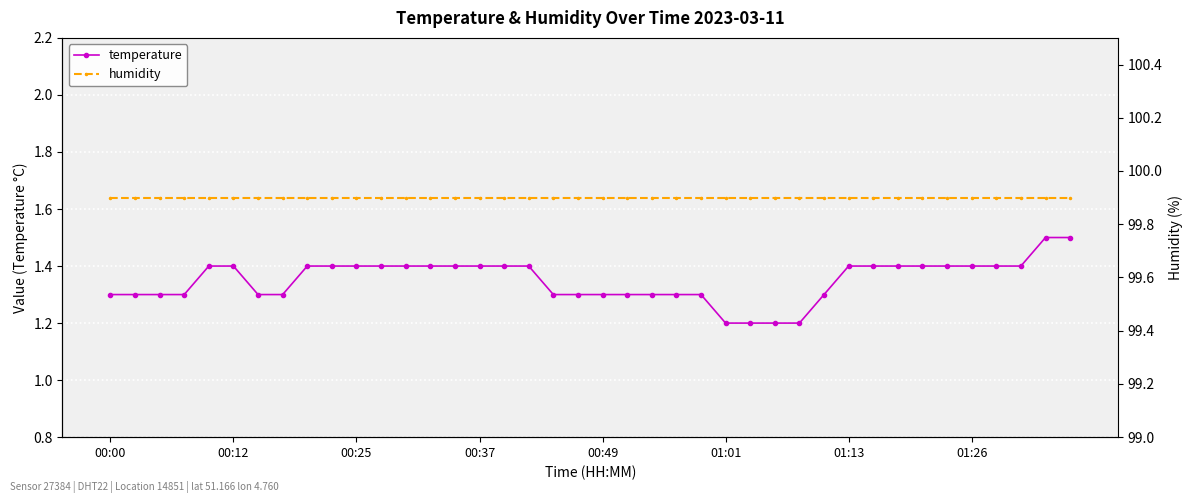

True or false: temperature has more than 1 points higher than both neighbors.

False